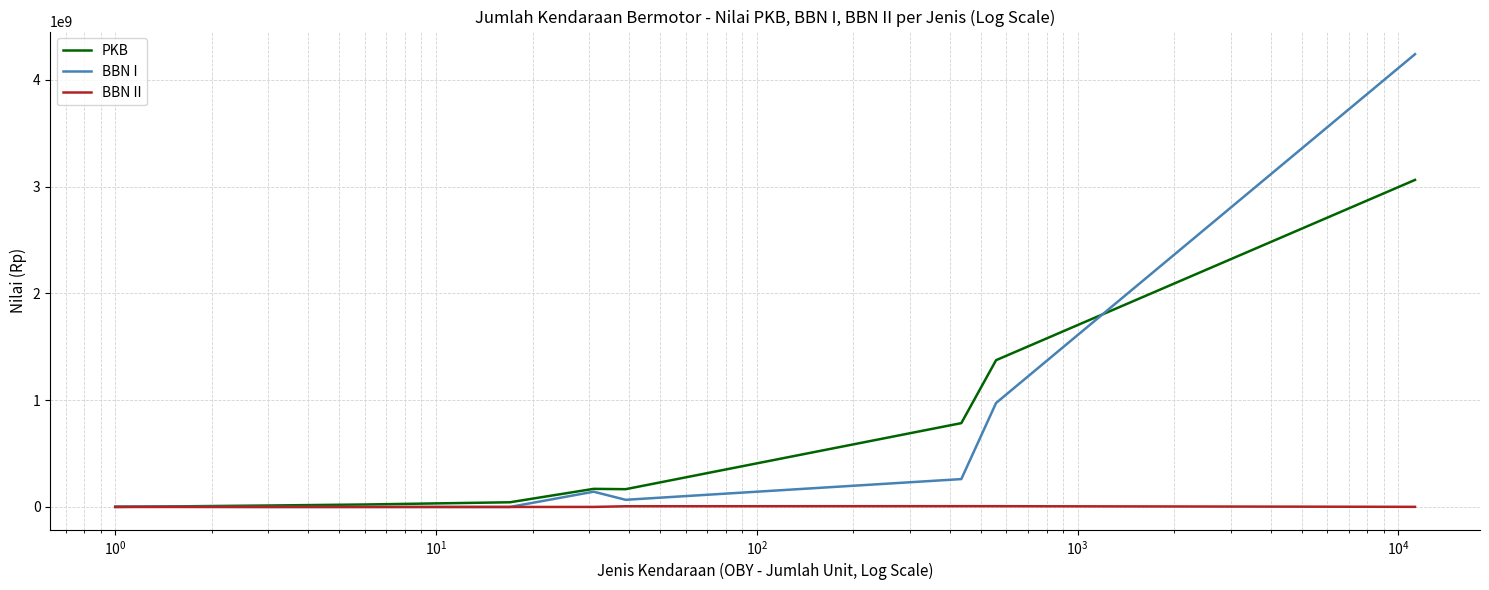

Which series has the widest spread of values?

BBN I